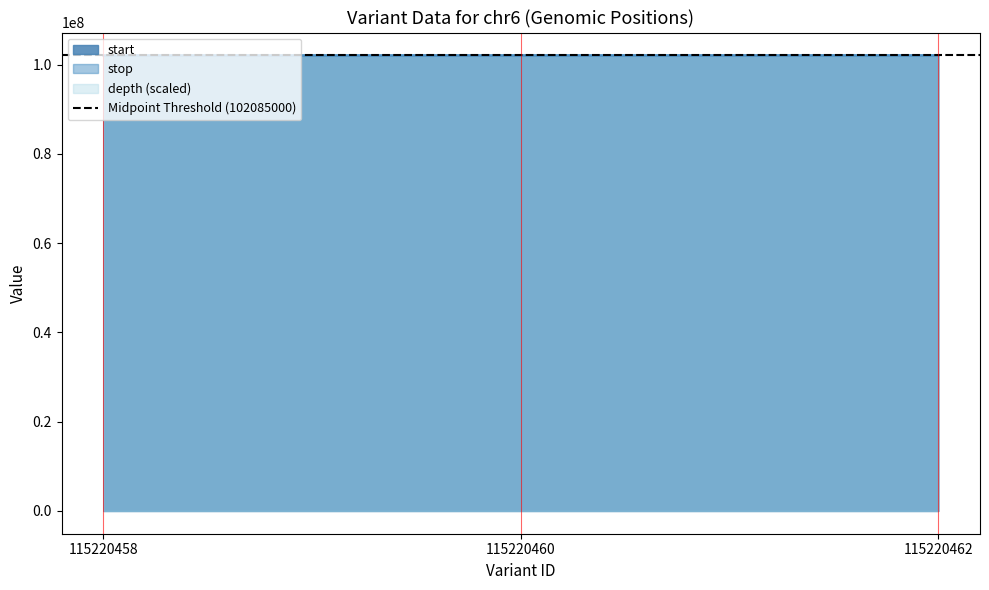

Which series has the widest spread of values?

start